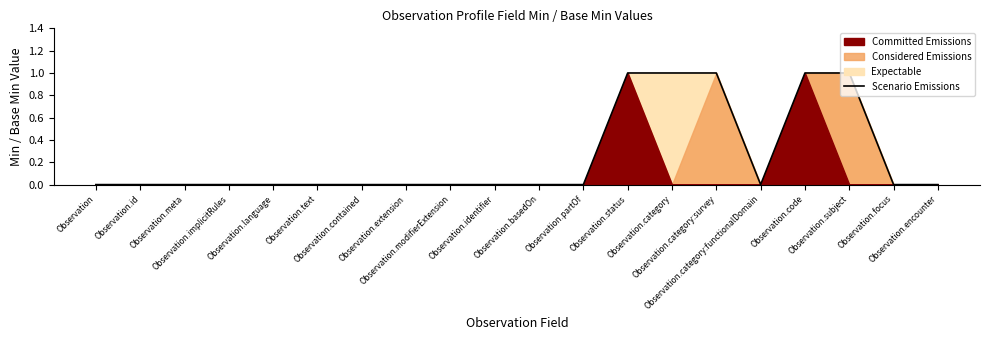

Does the chart have visible grid lines?

No